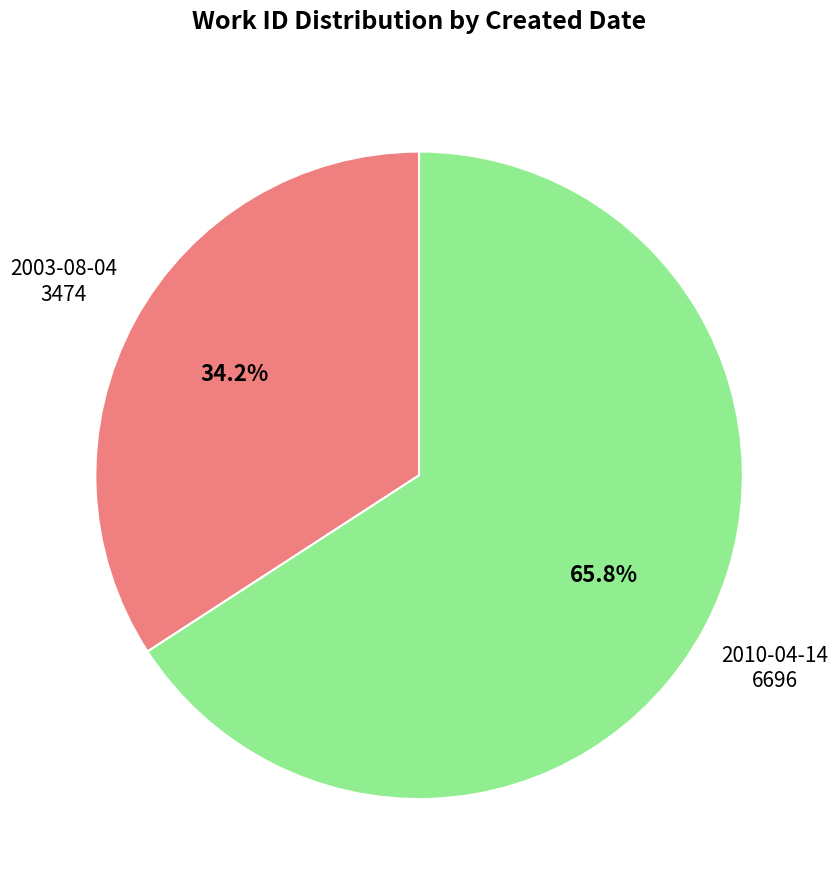

Is there a majority slice in this chart?

Yes